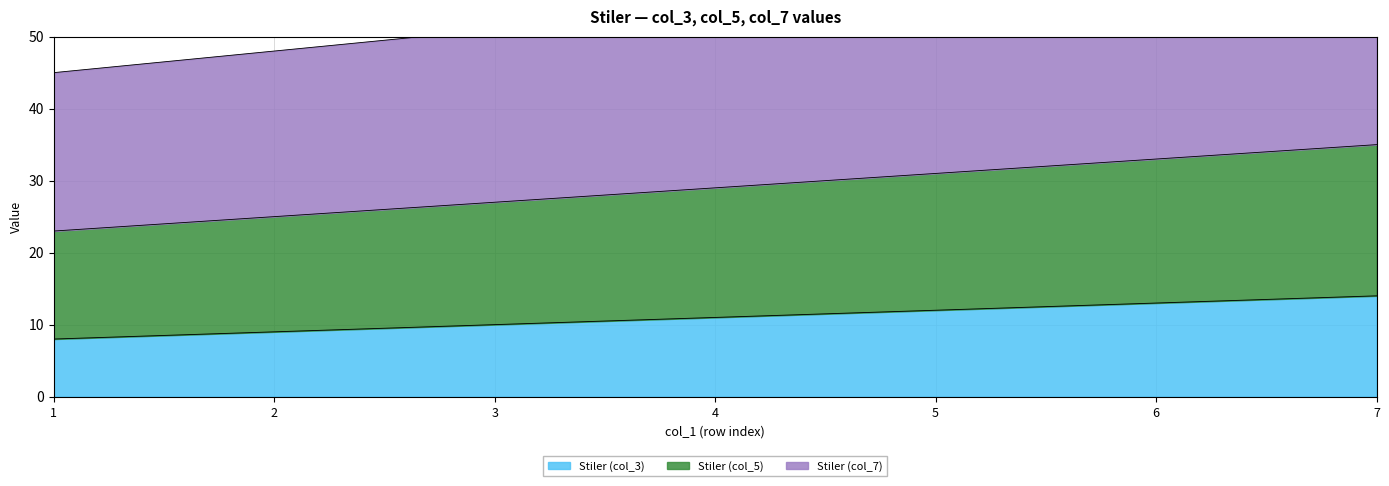

Between 1 and 5, which series saw the biggest shift?

Stiler (col_7)